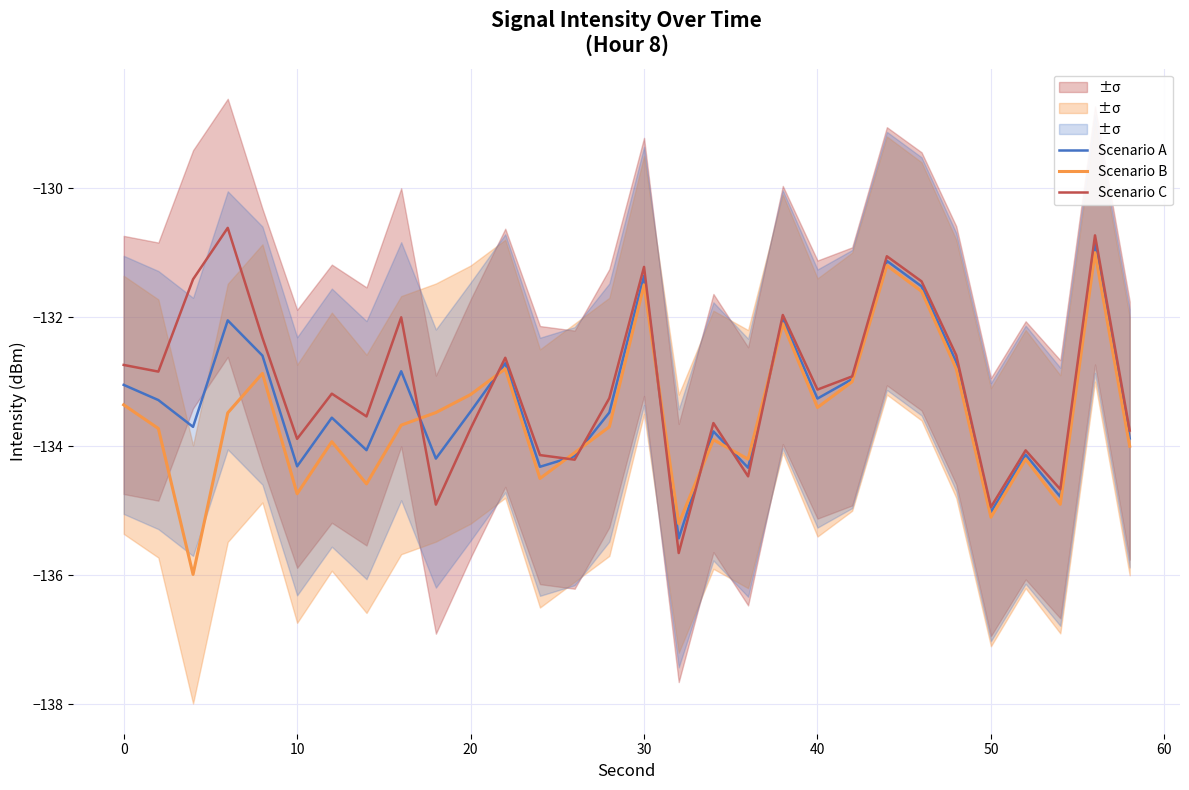

Which series ends up on top after the final intersection of Scenario A and Scenario C?

Scenario C